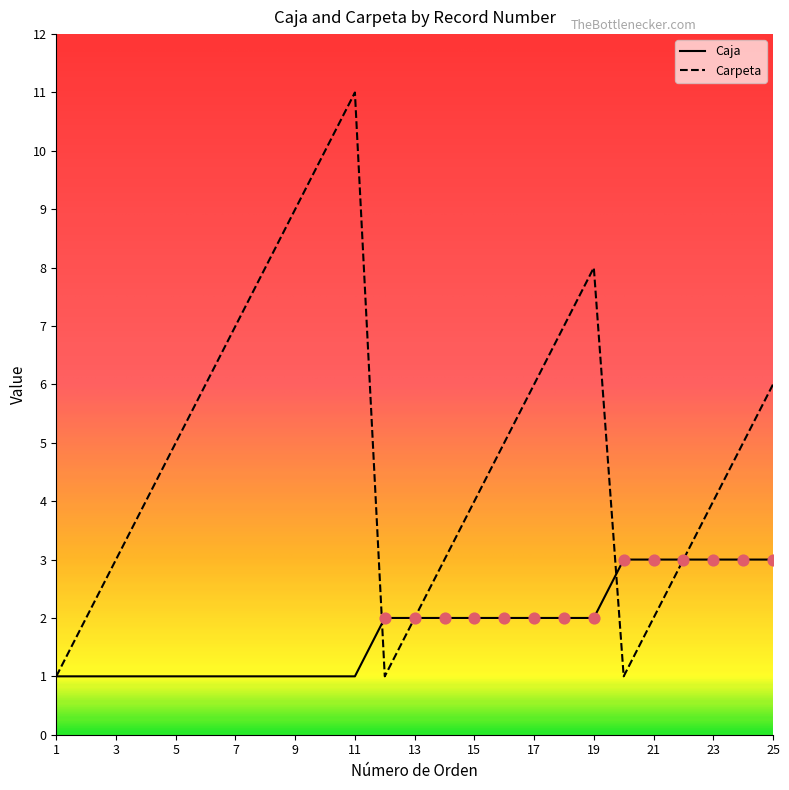

What are all the series names shown in the legend?

Caja, Carpeta